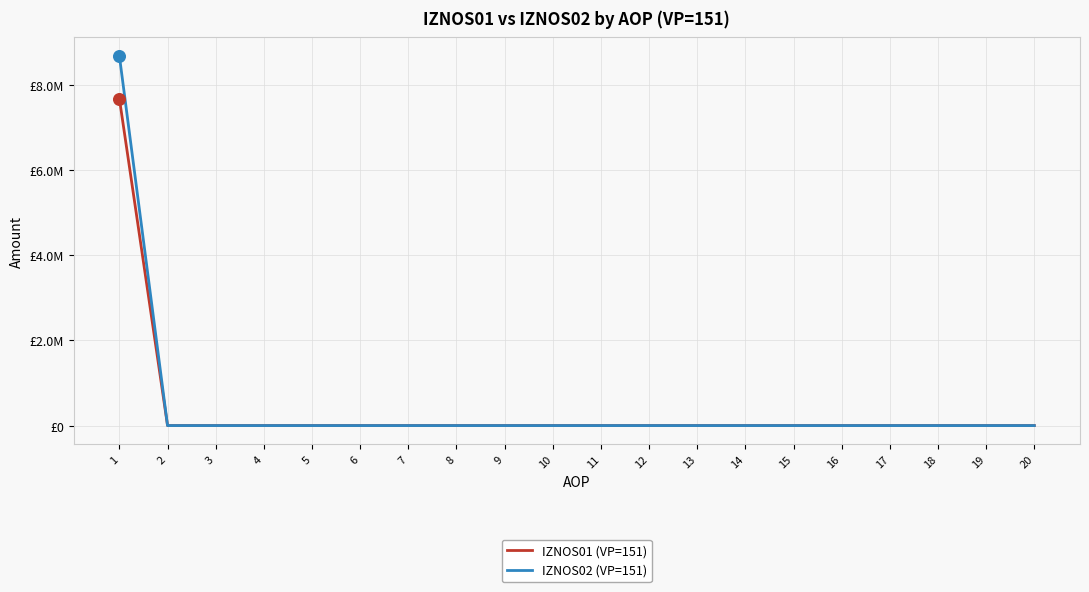

At which category is the sum across all series the highest?

1